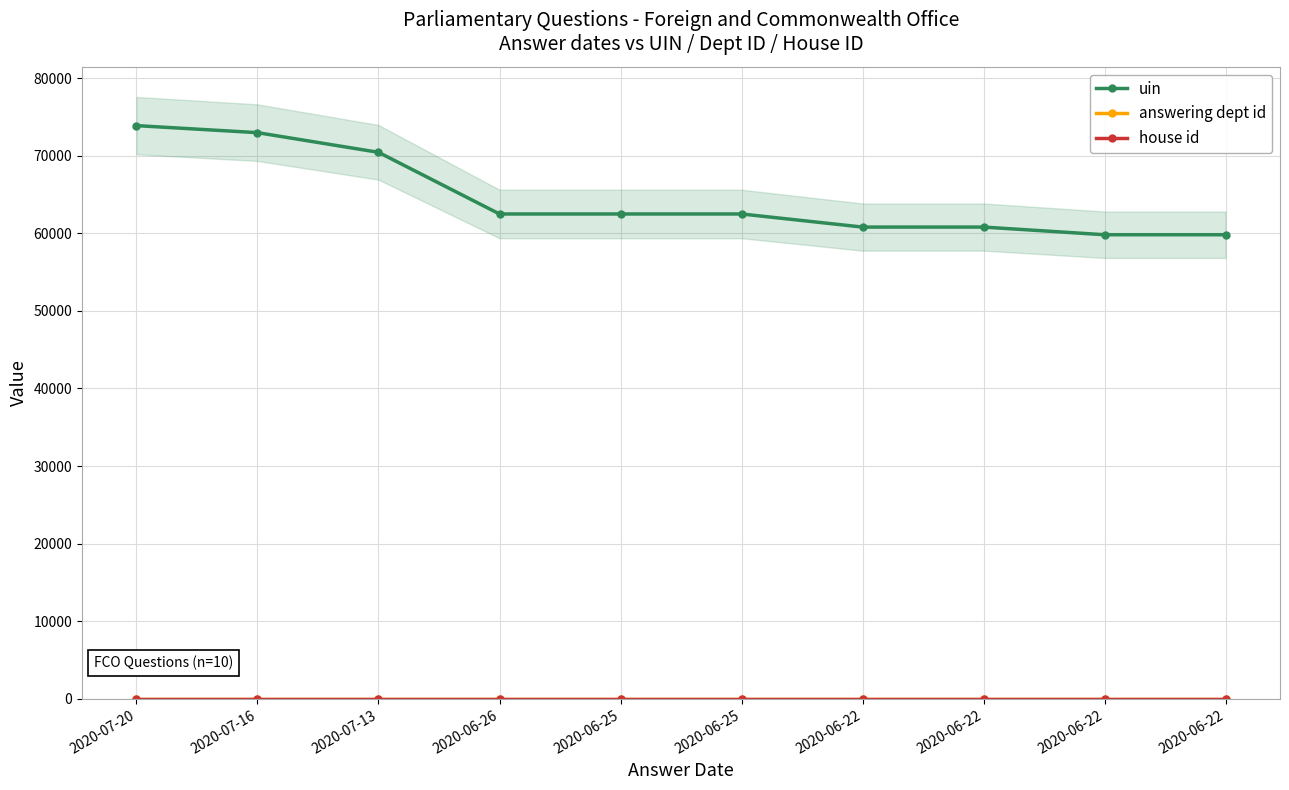

What is the greatest value displayed?

73879